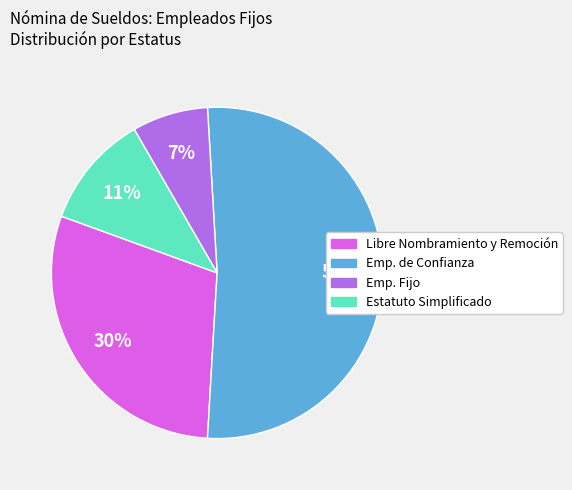

How many slices are in this pie chart?

4